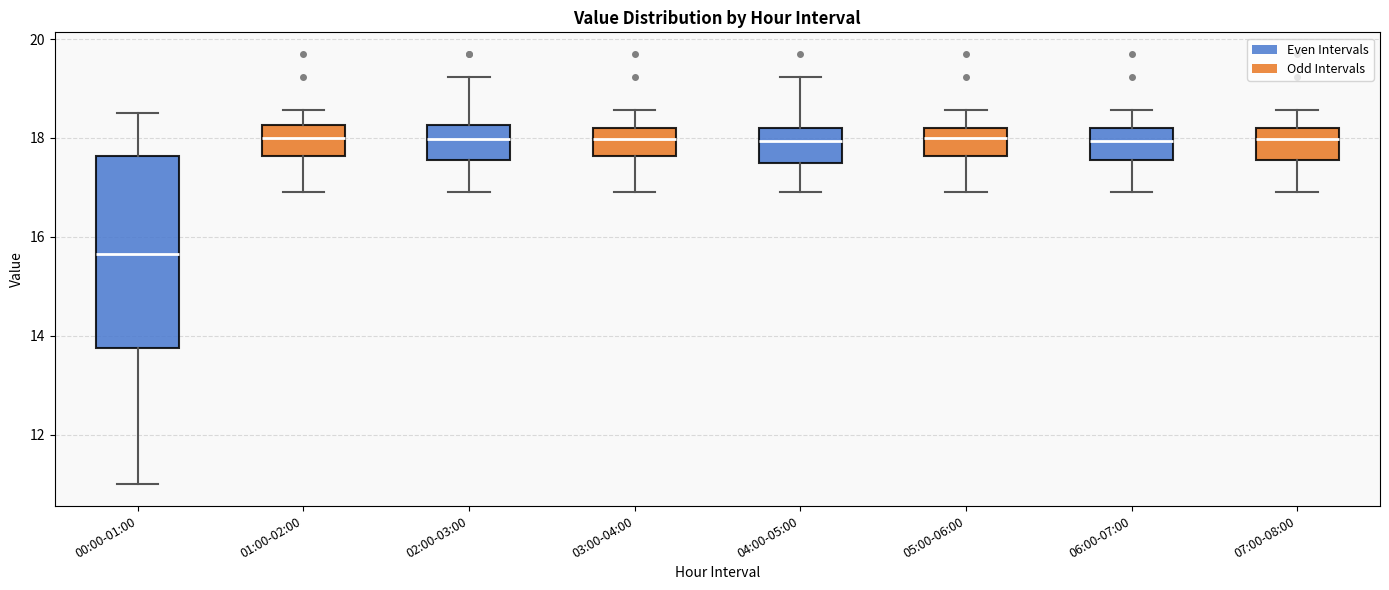

Where does the lower whisker of the box for 01:00-02:00 end on the y-axis? The values are not printed on the chart, so give them approximately, as read against the axis.

17.0